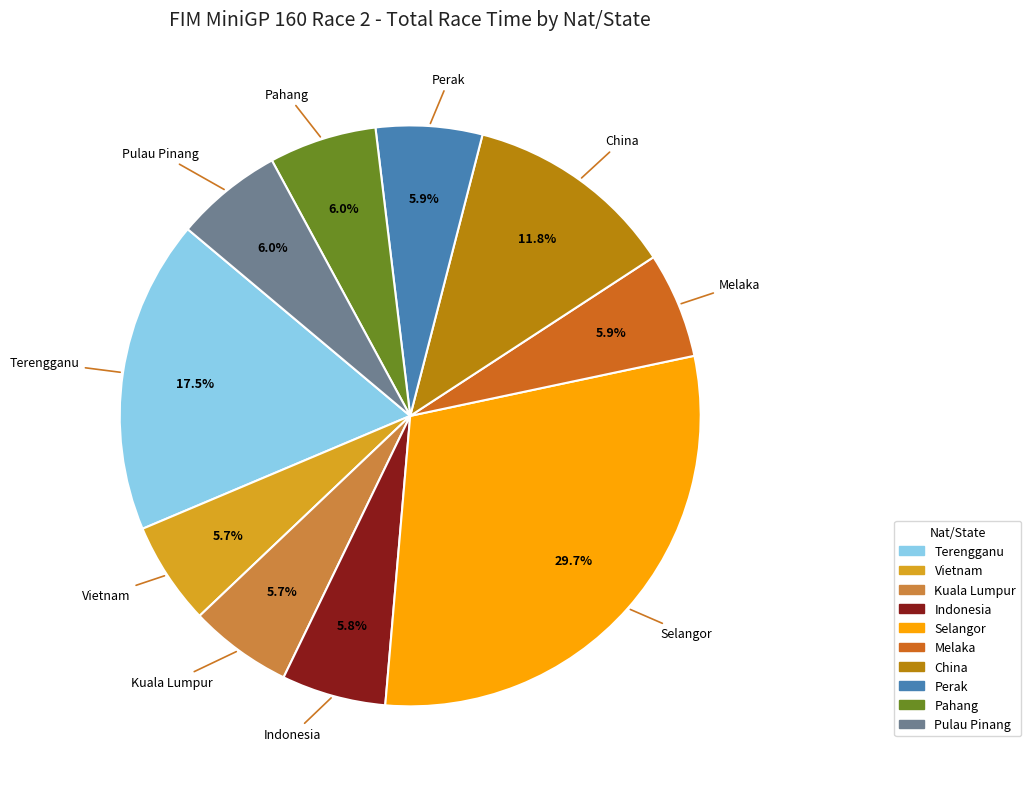

Approximately how many times larger is the value at China compared to Terengganu?

0.7